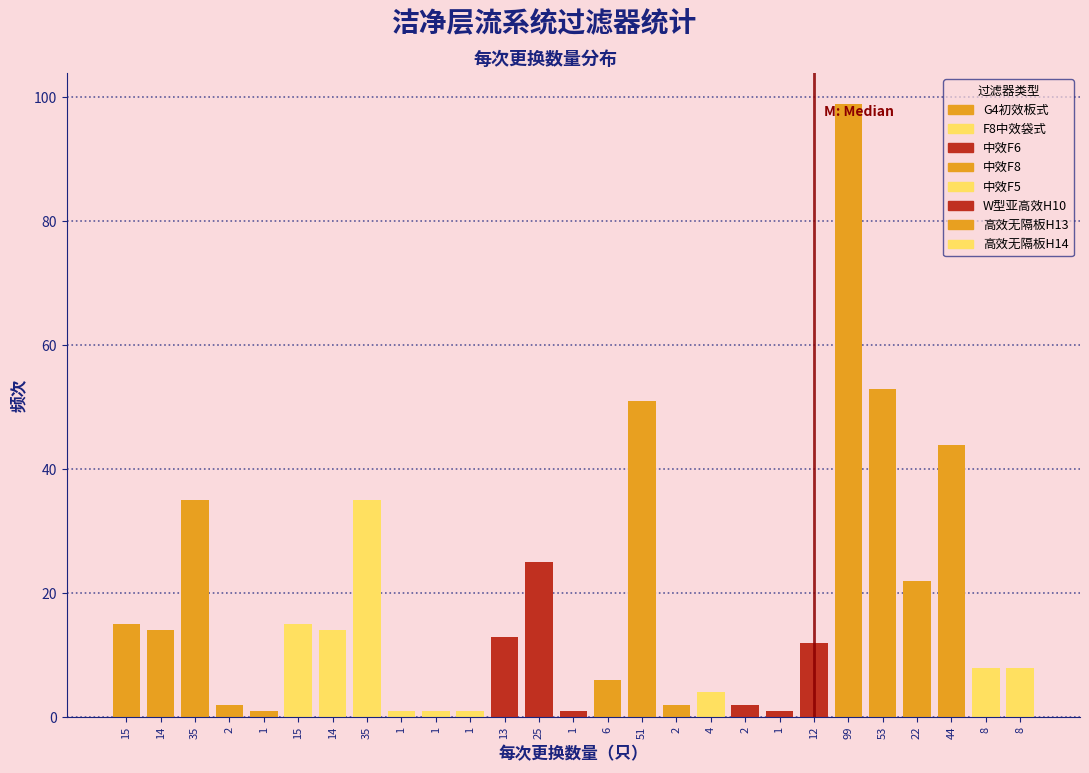

How many bars are there in total?

27